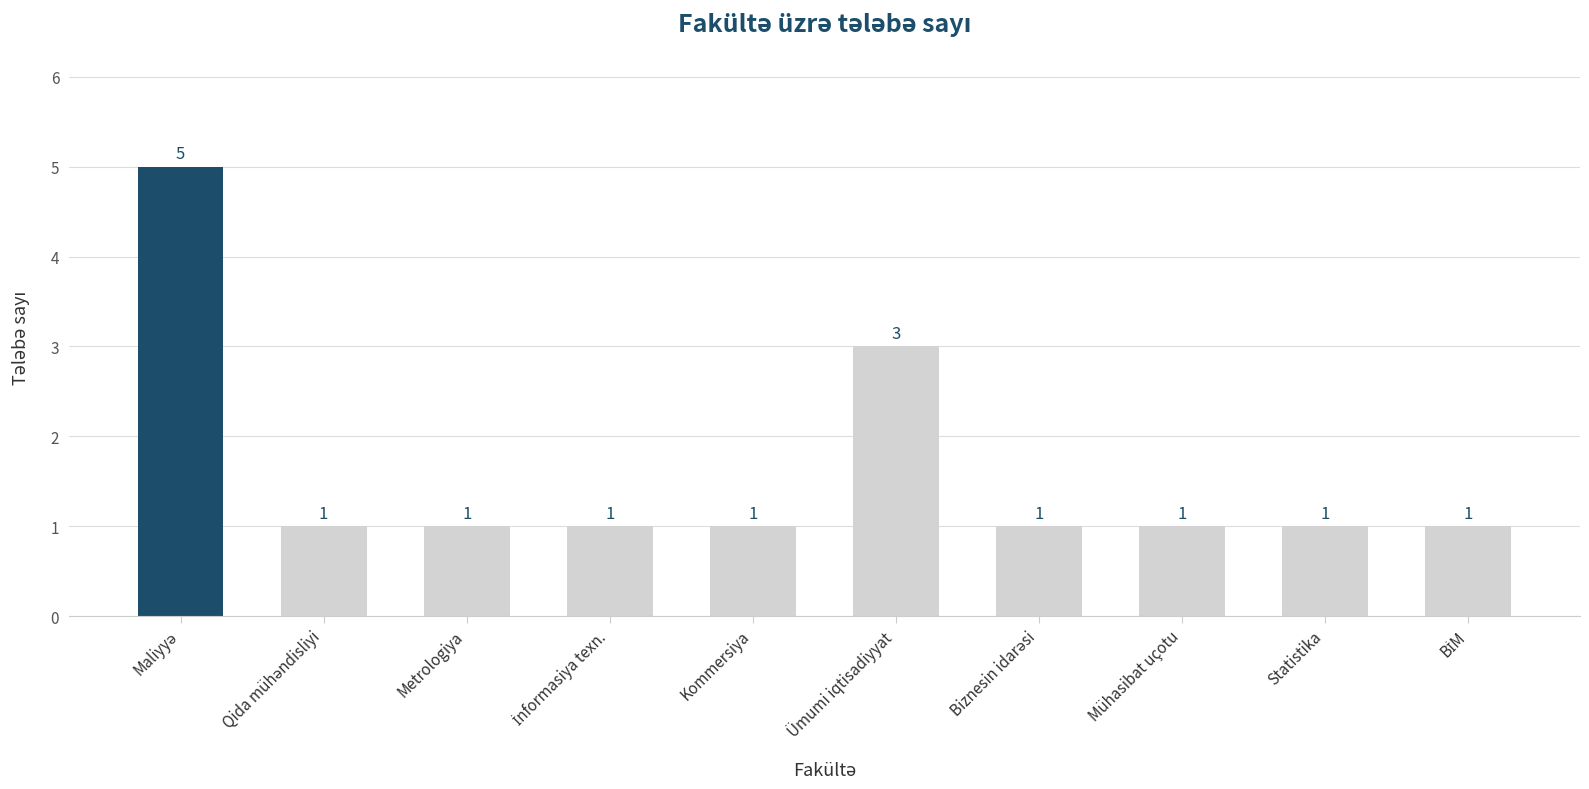

What is the greatest value displayed?

5